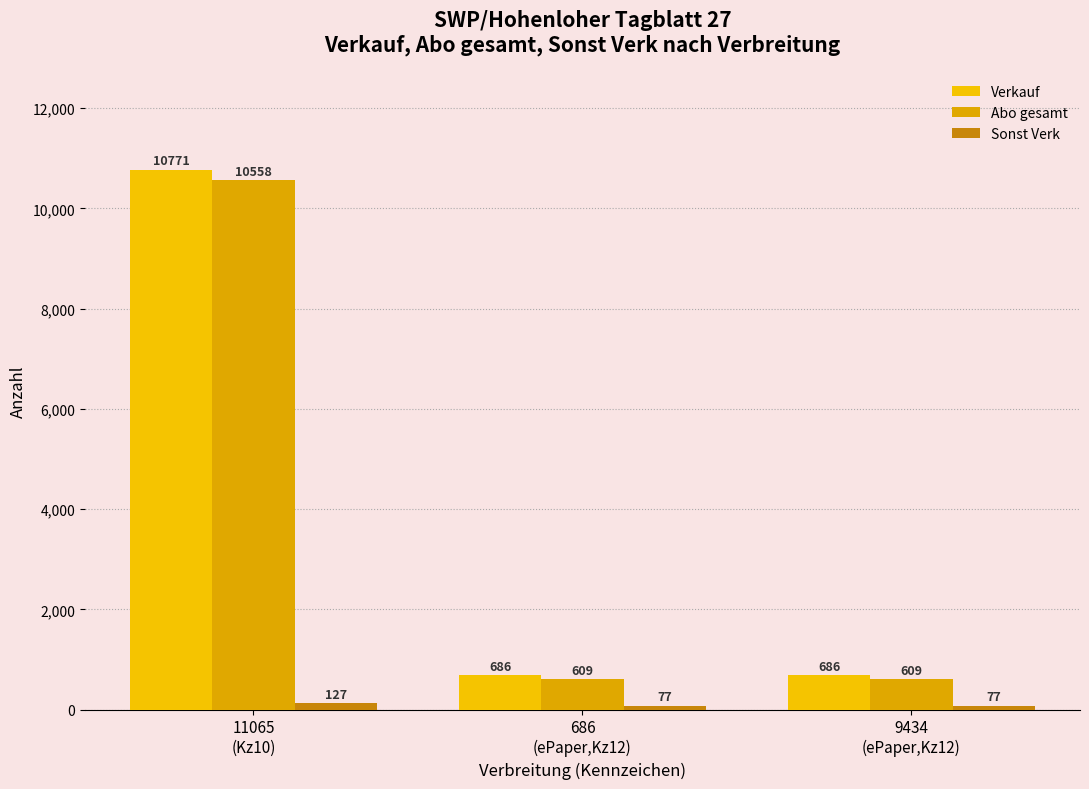

Reading right to left, transcribe all the data shown in this chart.

Verkauf: 686	686	10771
Abo gesamt: 609	609	10558
Sonst Verk: 77	77	127